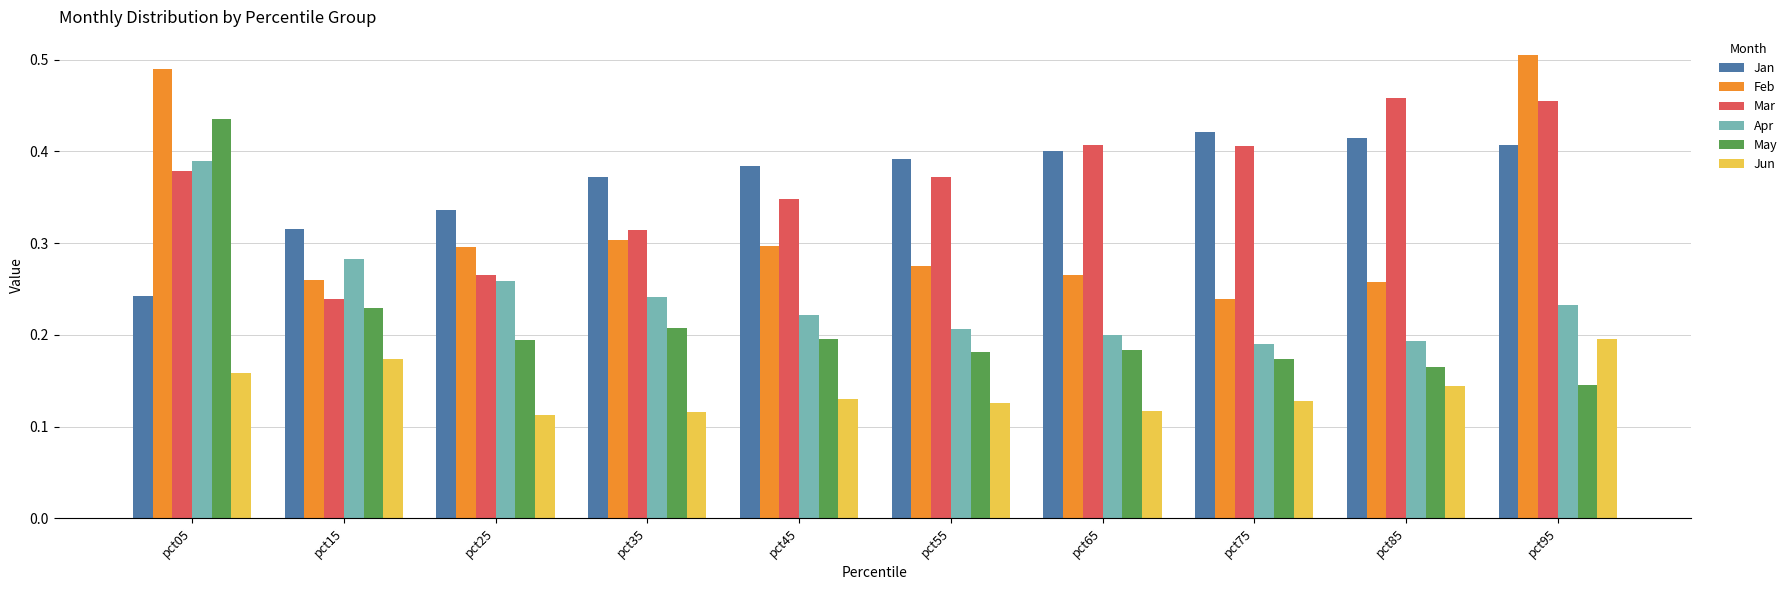

How many series are shown in this chart?

6